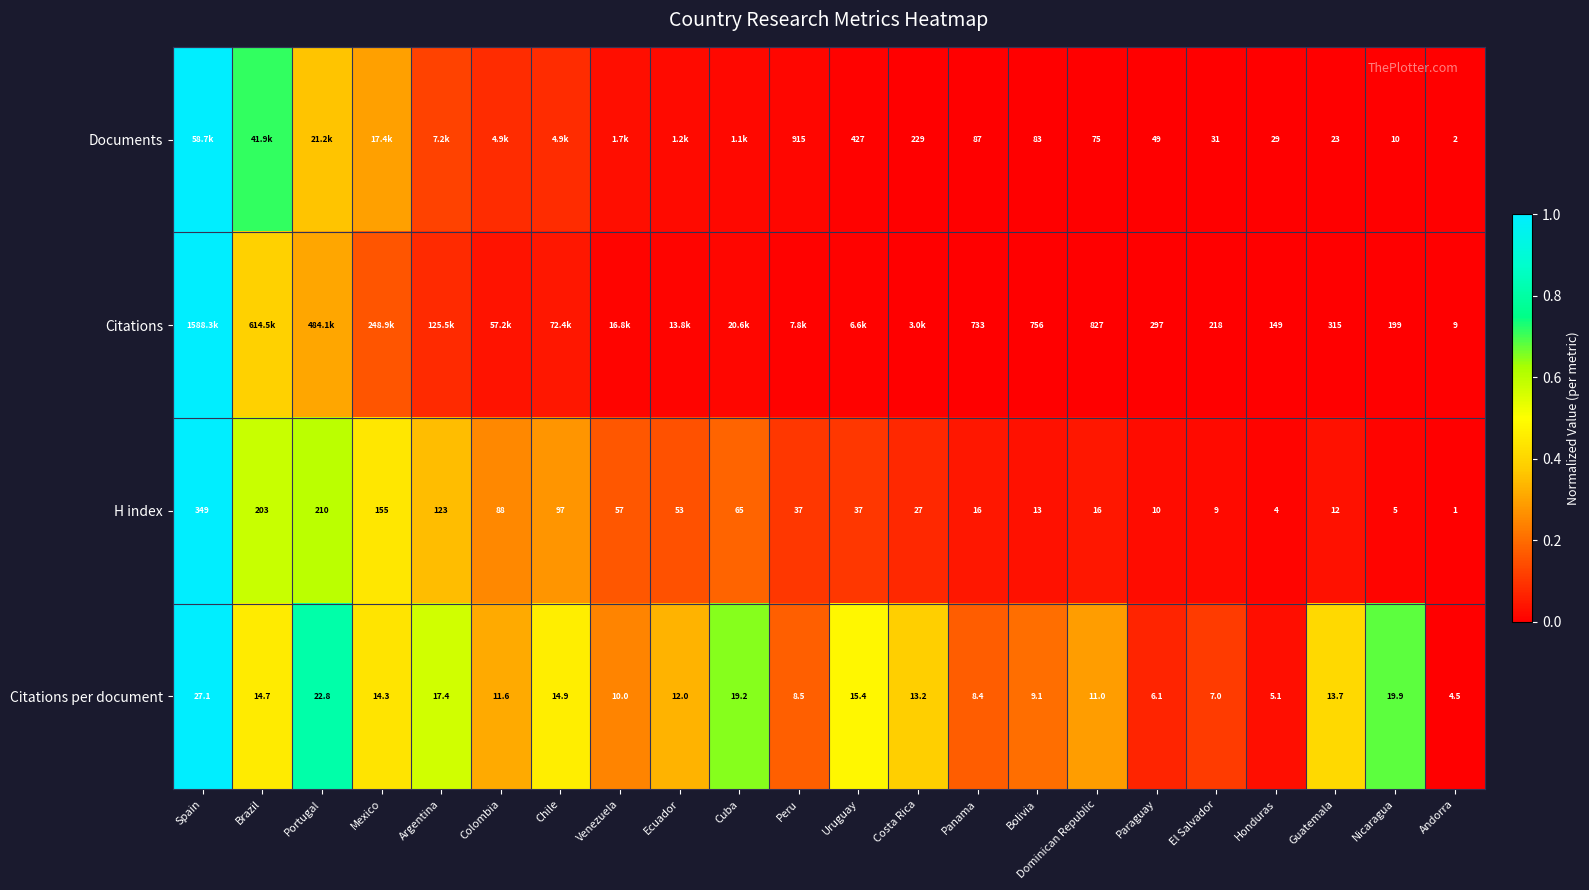

Which series changed the most between Dominican Republic and Nicaragua?

Citations